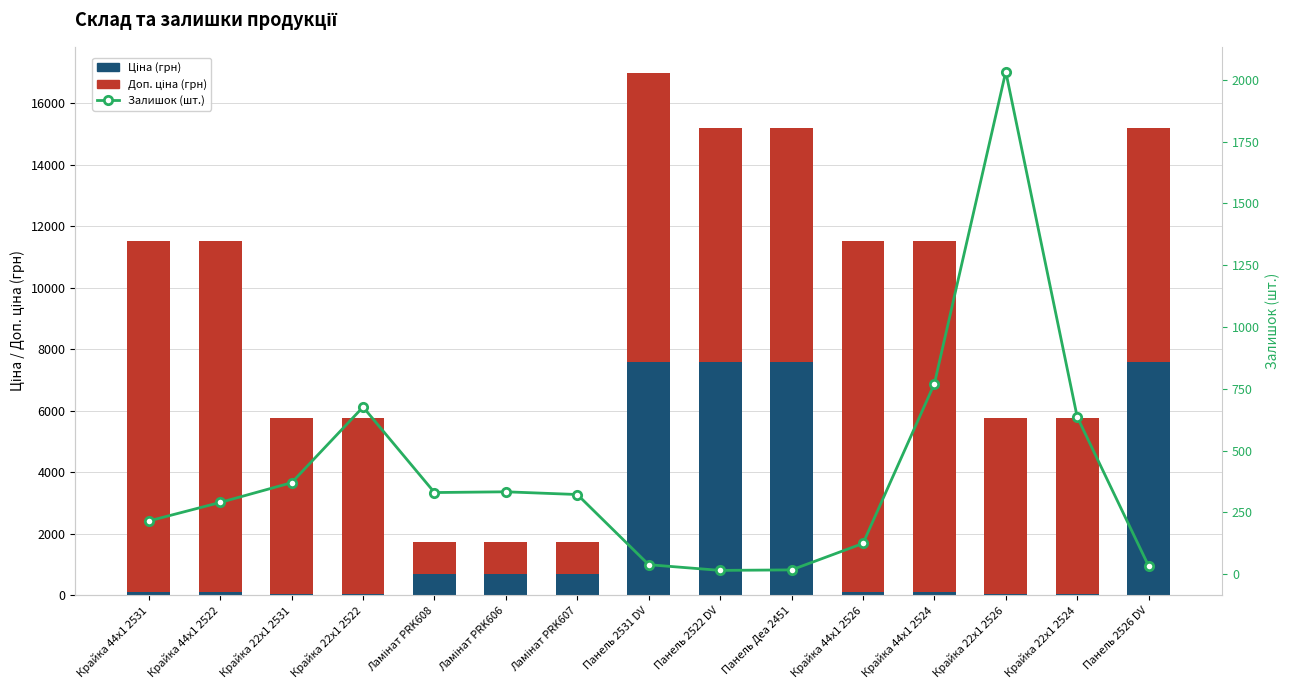

What is the approximate value of Залишок at Панель Деа 2451?

17.0